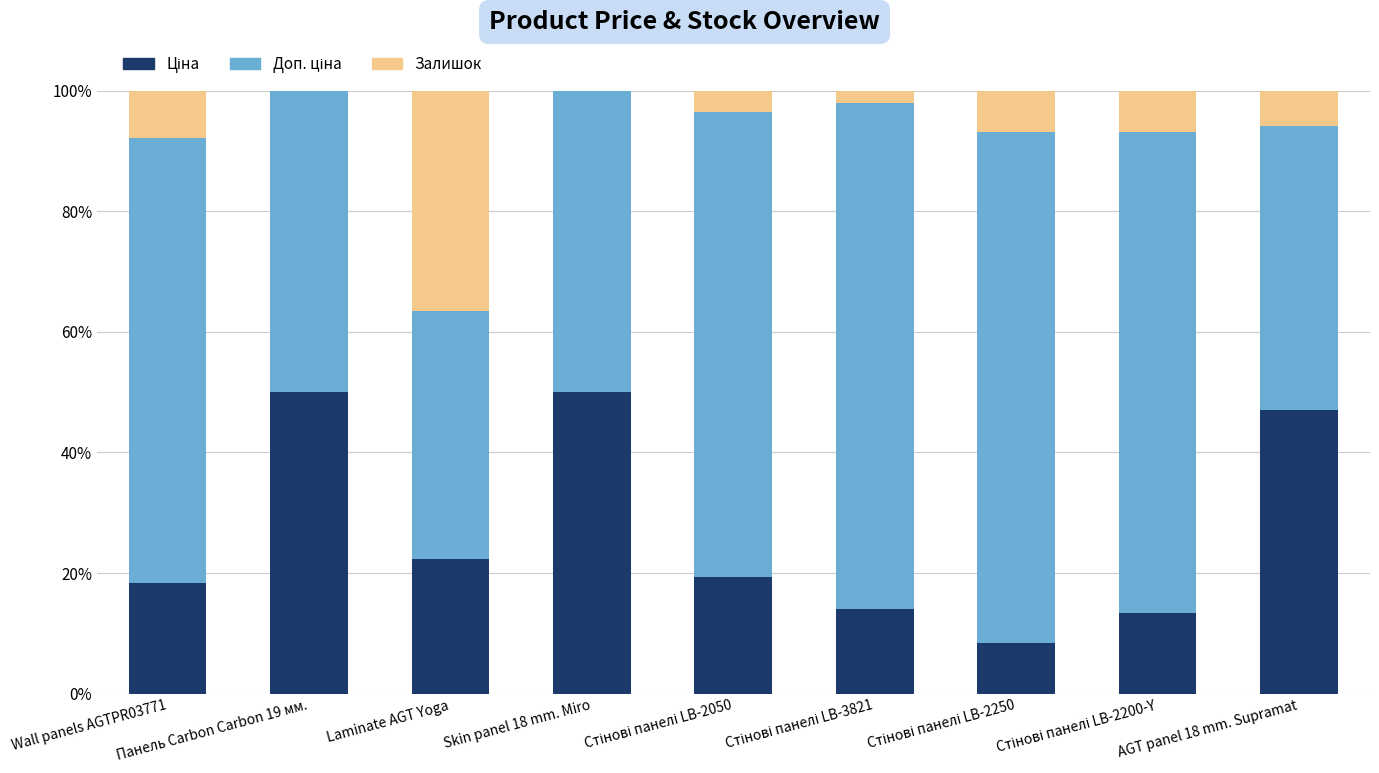

What is the total value across all series at Laminate AGT Yoga?

100.0